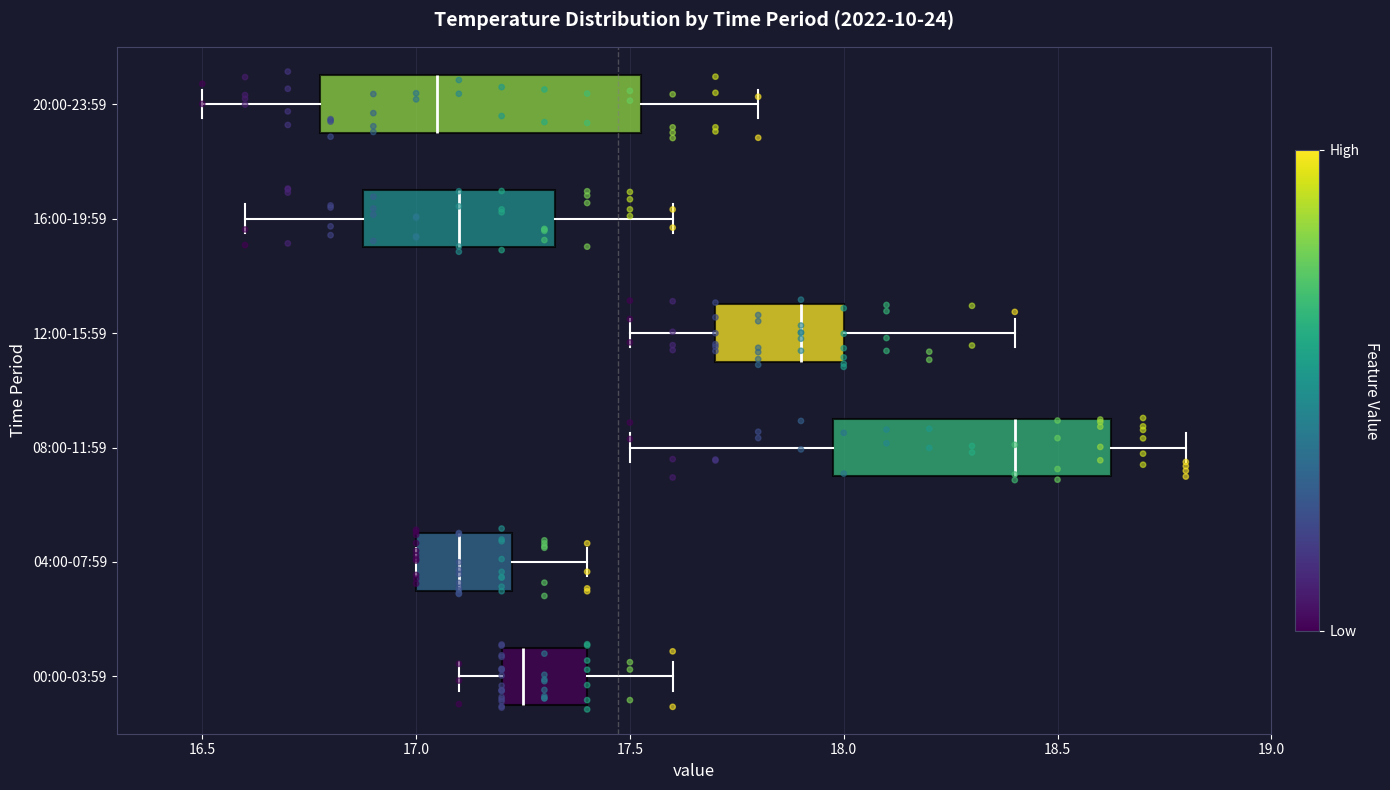

Reading bottom to top, transcribe this box plot: for each box, give where its median line is, the range the box spans, and where its two whiskers end, as read against the x-axis. The values are not printed on the chart, so give them approximately, as read against the axis.

00:00-03:59: median 17.25, box 17.20 to 17.40, whiskers 17.10 to 17.60
04:00-07:59: median 17.10, box 17.00 to 17.25, whiskers 17.00 to 17.40
08:00-11:59: median 18.40, box 18.00 to 18.65, whiskers 17.50 to 18.80
12:00-15:59: median 17.90, box 17.70 to 18.00, whiskers 17.50 to 18.40
16:00-19:59: median 17.10, box 16.90 to 17.35, whiskers 16.60 to 17.60
20:00-23:59: median 17.05, box 16.80 to 17.55, whiskers 16.50 to 17.80